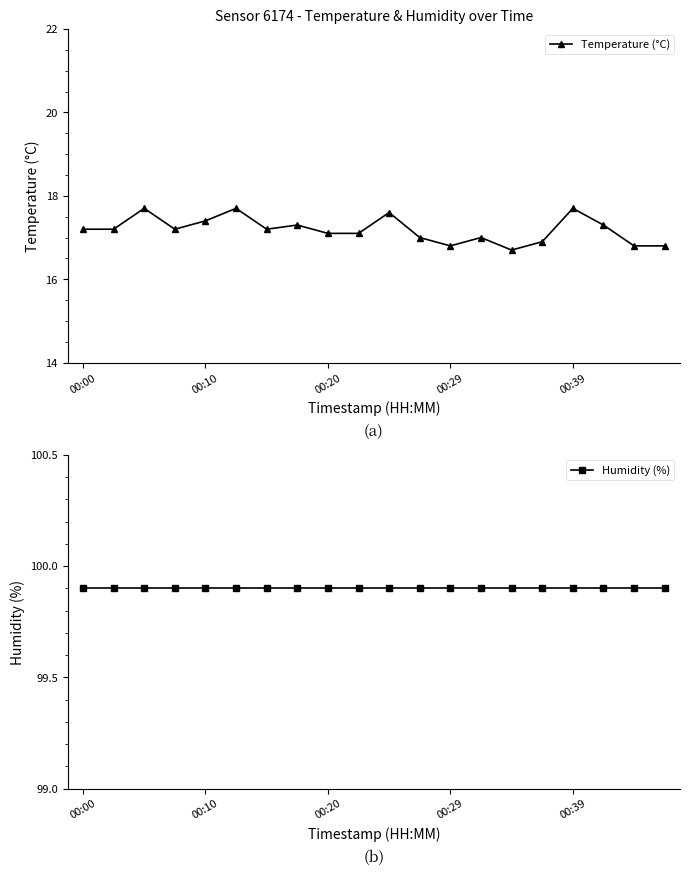

Is it true that Humidity (%) equals 131.2 at 00:29?

False